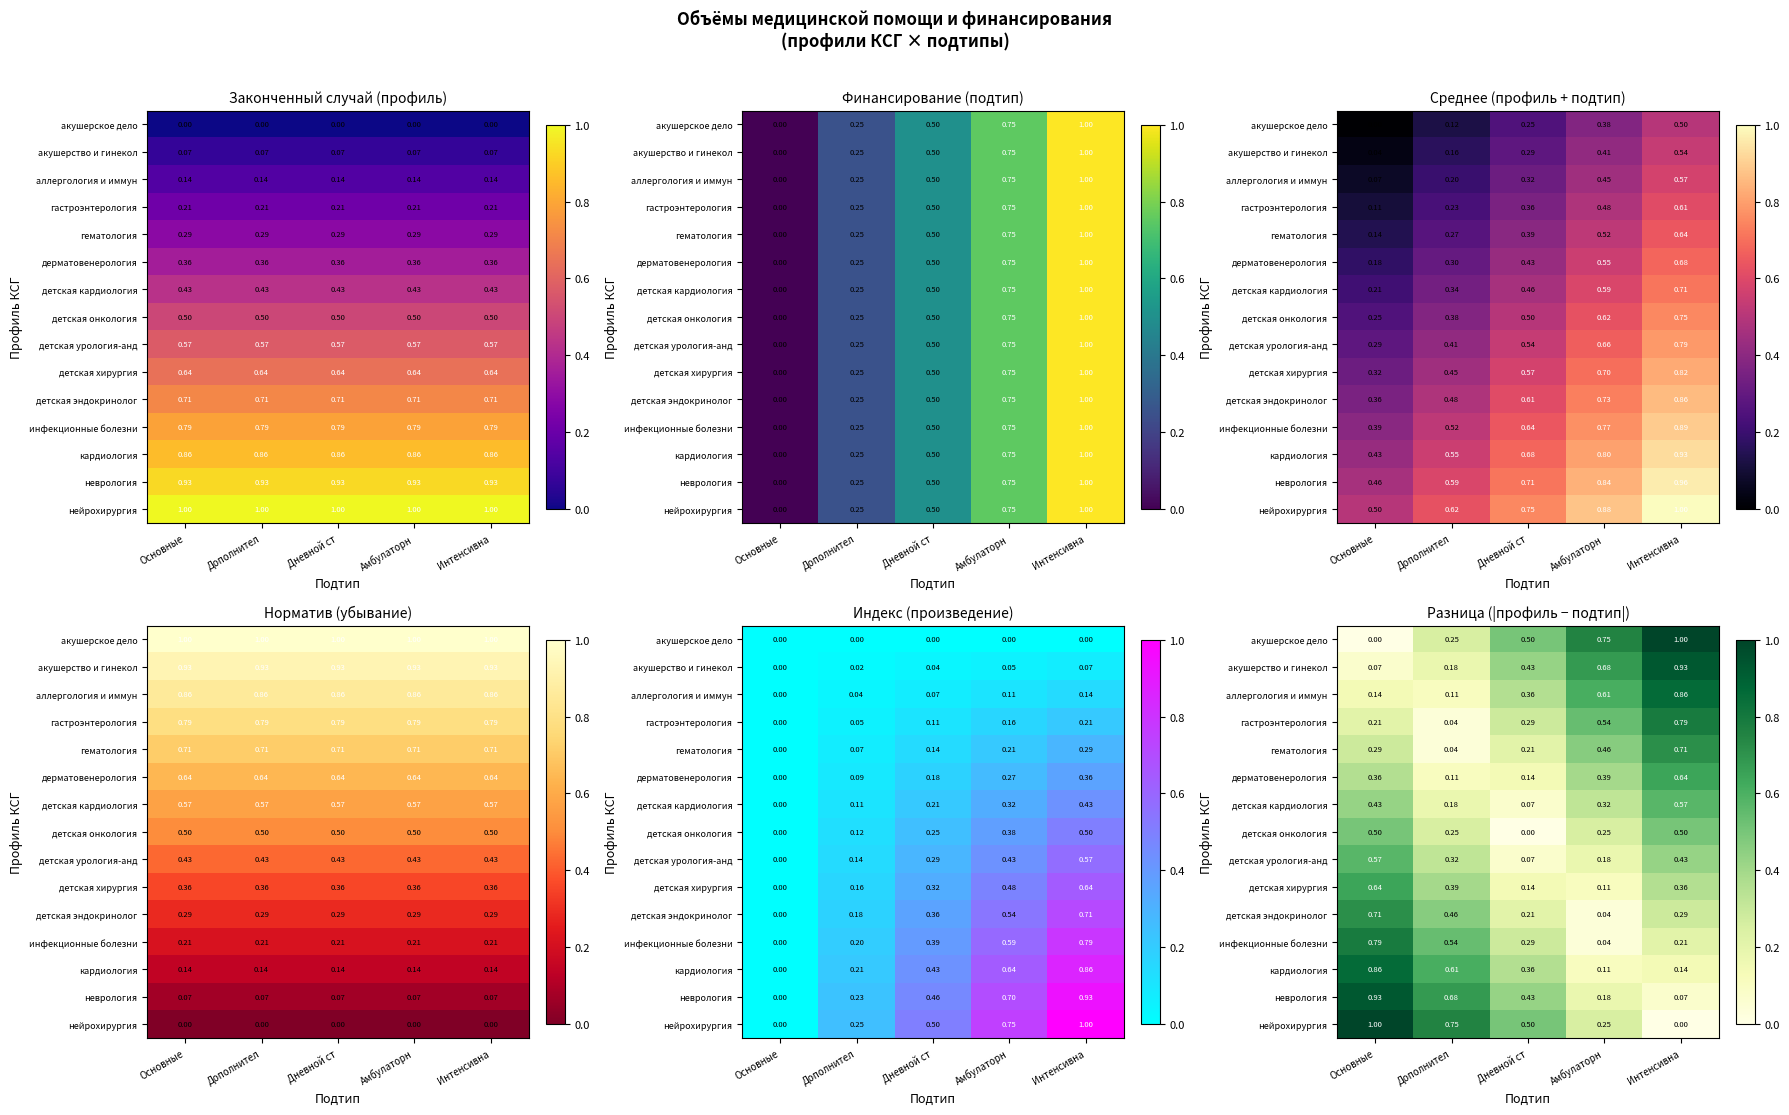

How many categories are shown in the chart?

5